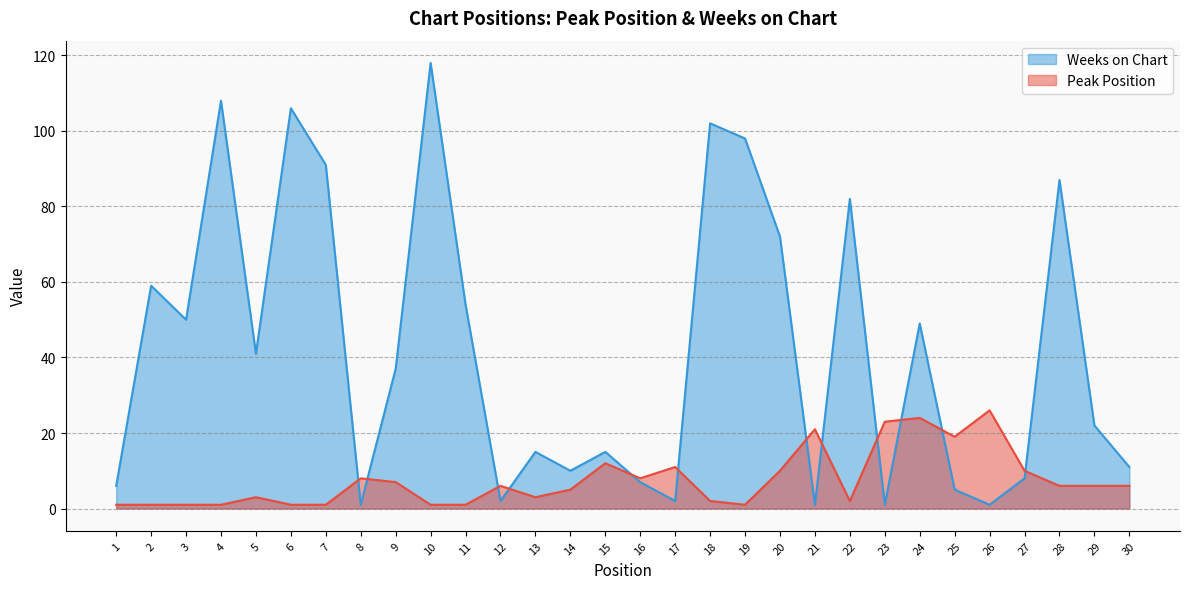

What is the sum of the Weeks on Chart values at 12 and 30?

13